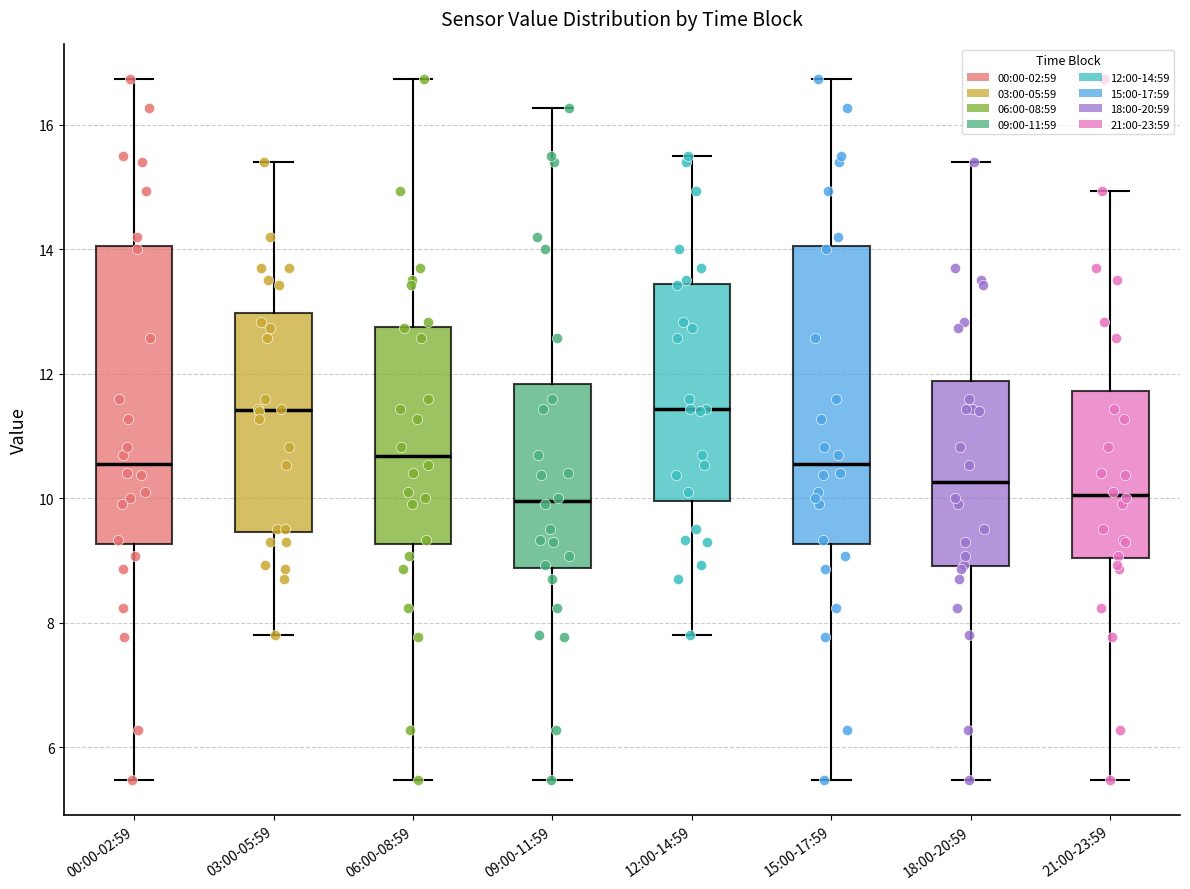

Where is the lower edge of the box for 09:00-11:59 on the y-axis? The values are not printed on the chart, so give them approximately, as read against the axis.

8.8